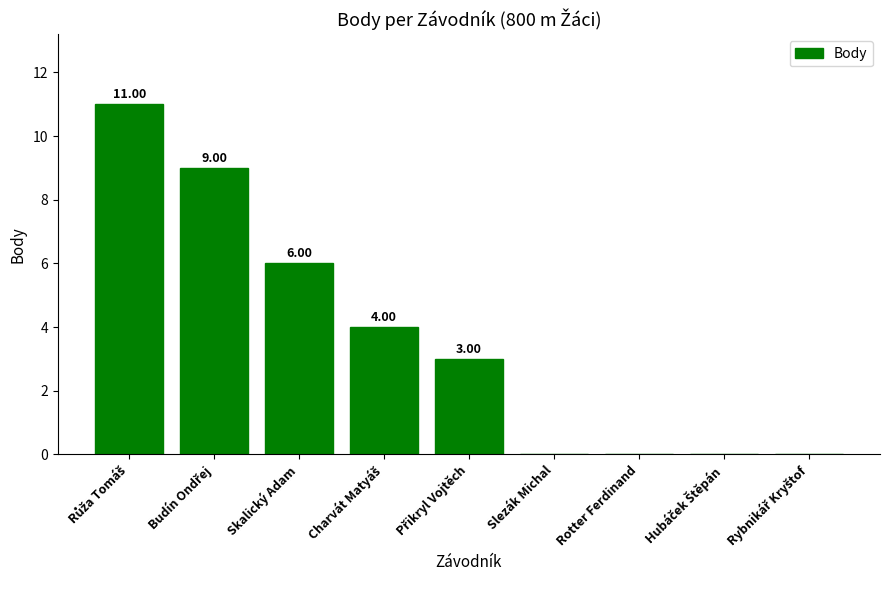

What is the greatest value displayed?

11